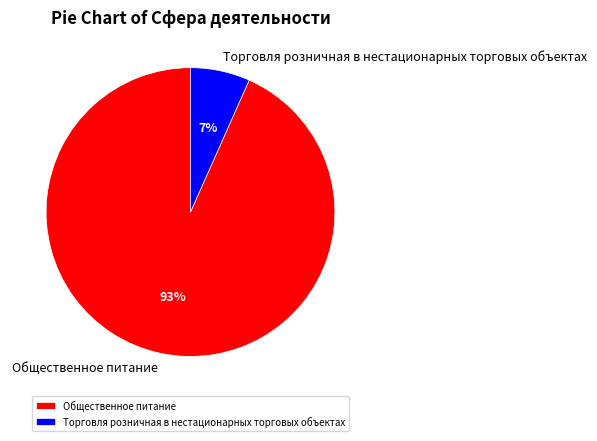

Rank the categories by value from lowest to highest.

Торговля розничная в нестационарных торговых объектах, Общественное питание